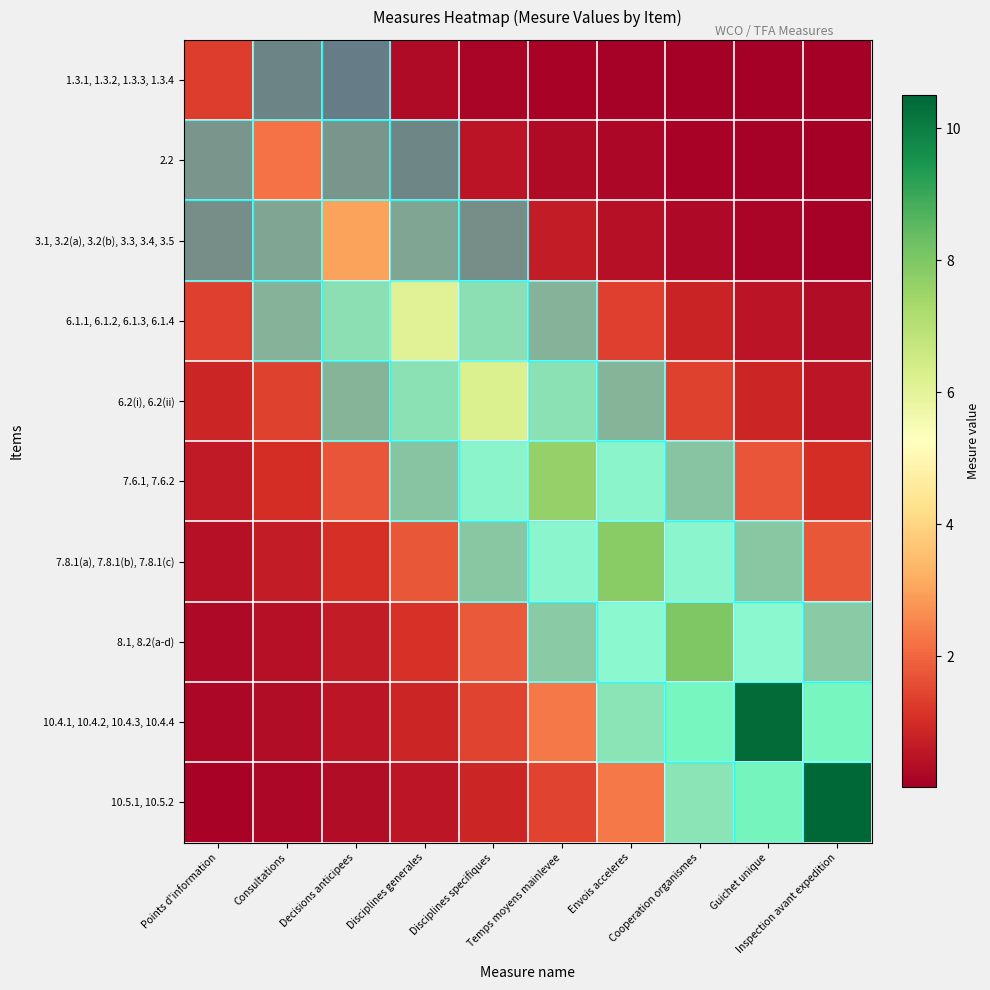

Rank the series at Temps moyens mainlevee from highest to lowest value.

7.6.1, 7.6.2, 7.8.1(a), 7.8.1(b), 7.8.1(c), 6.2(i), 6.2(ii), 8.1, 8.2(a-d), 10.4.1, 10.4.2, 10.4.3, 10.4.4, 6.1.1, 6.1.2, 6.1.3, 6.1.4, 10.5.1, 10.5.2, 3.1, 3.2(a), 3.2(b), 3.3, 3.4, 3.5, 2.2, 1.3.1, 1.3.2, 1.3.3, 1.3.4